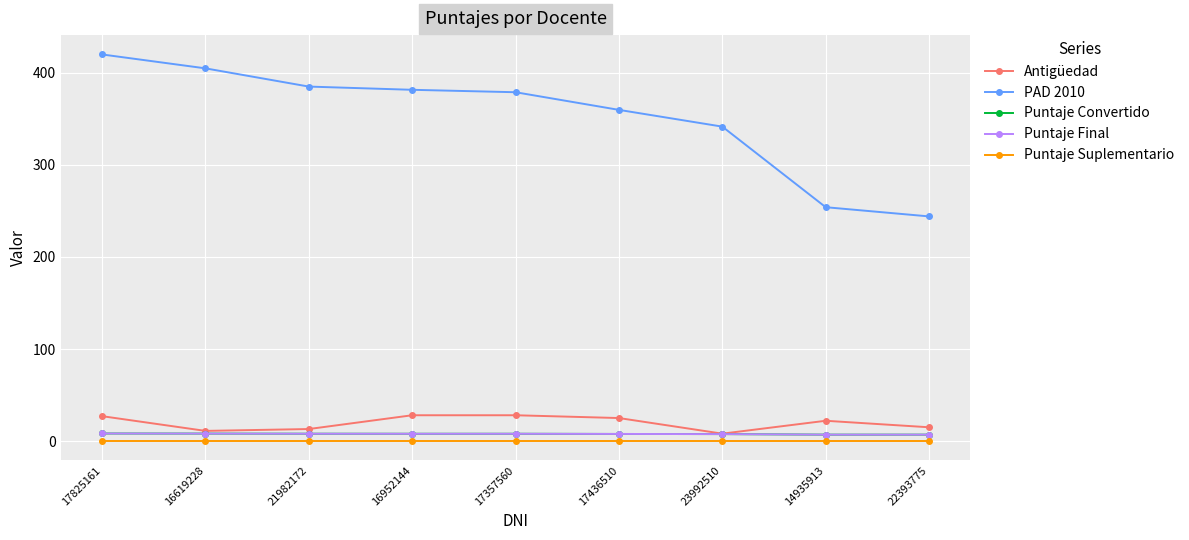

True or false: Puntaje Final and Puntaje Suplementario intersect in this chart.

False